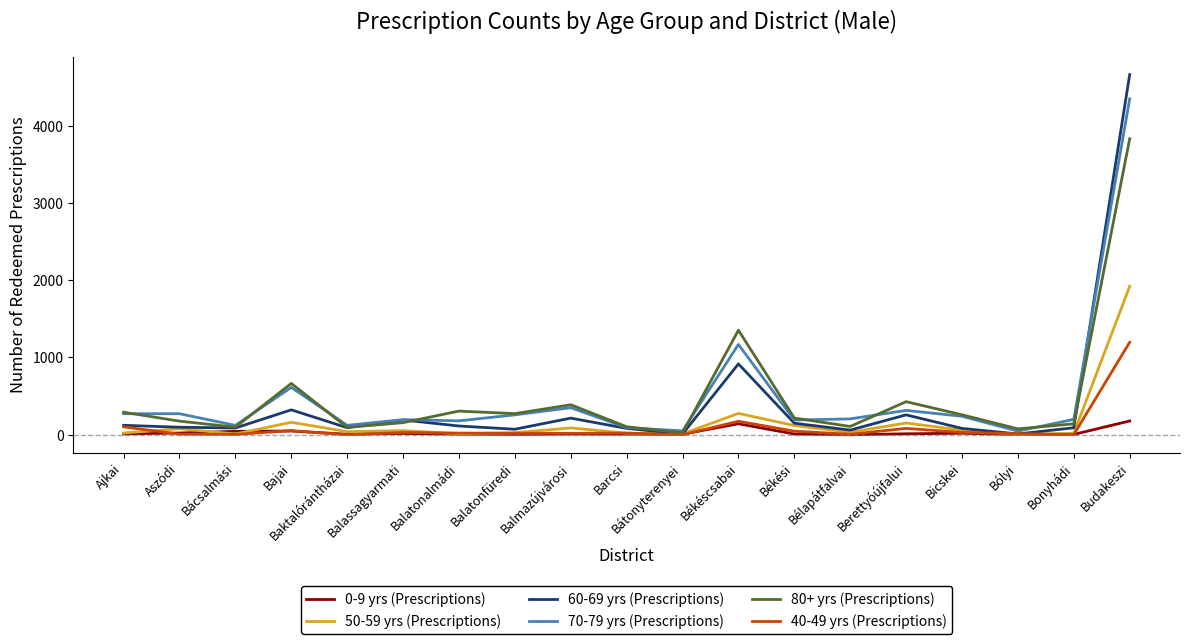

How many lines are shown in the chart?

6